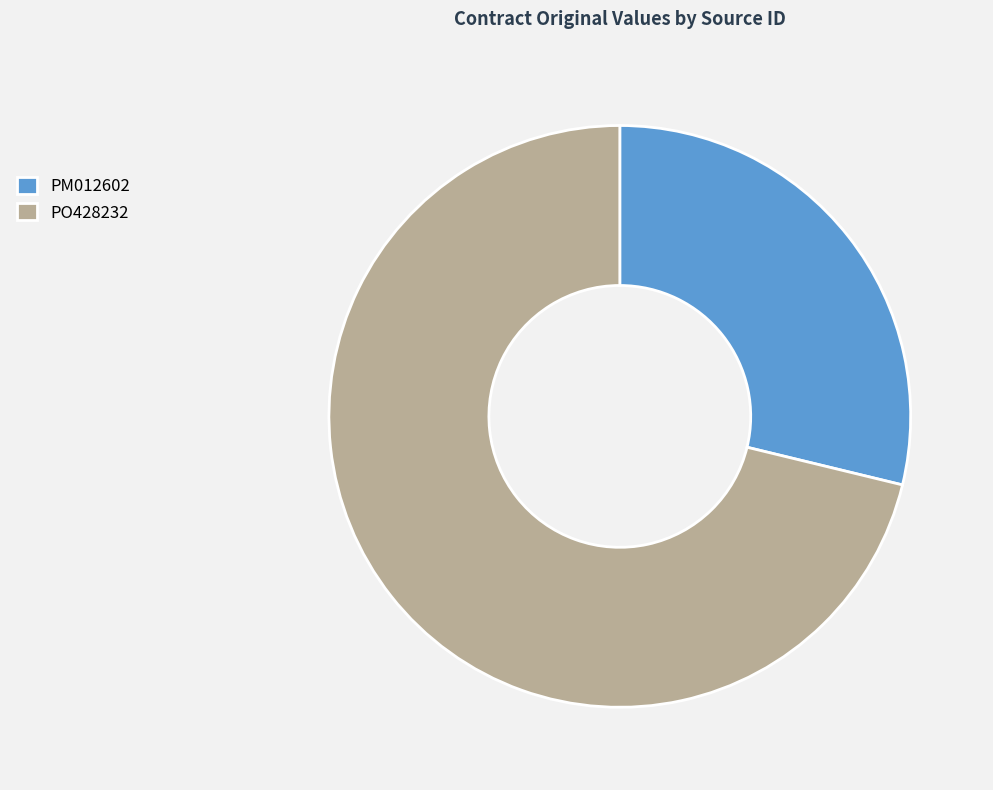

The PO428232 slice represents 82% of the pie. True or false?

False